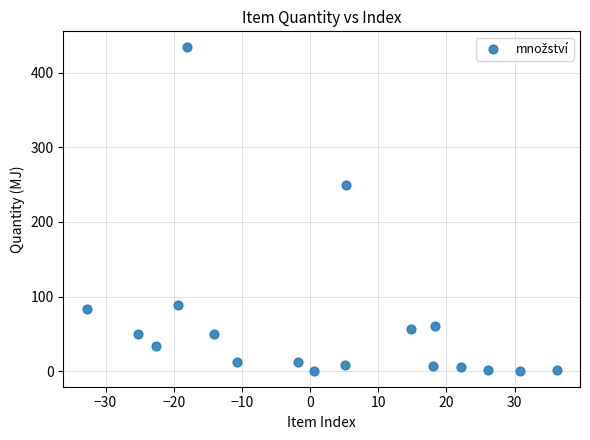

What is the range of Y values (max minus min)?

432.6